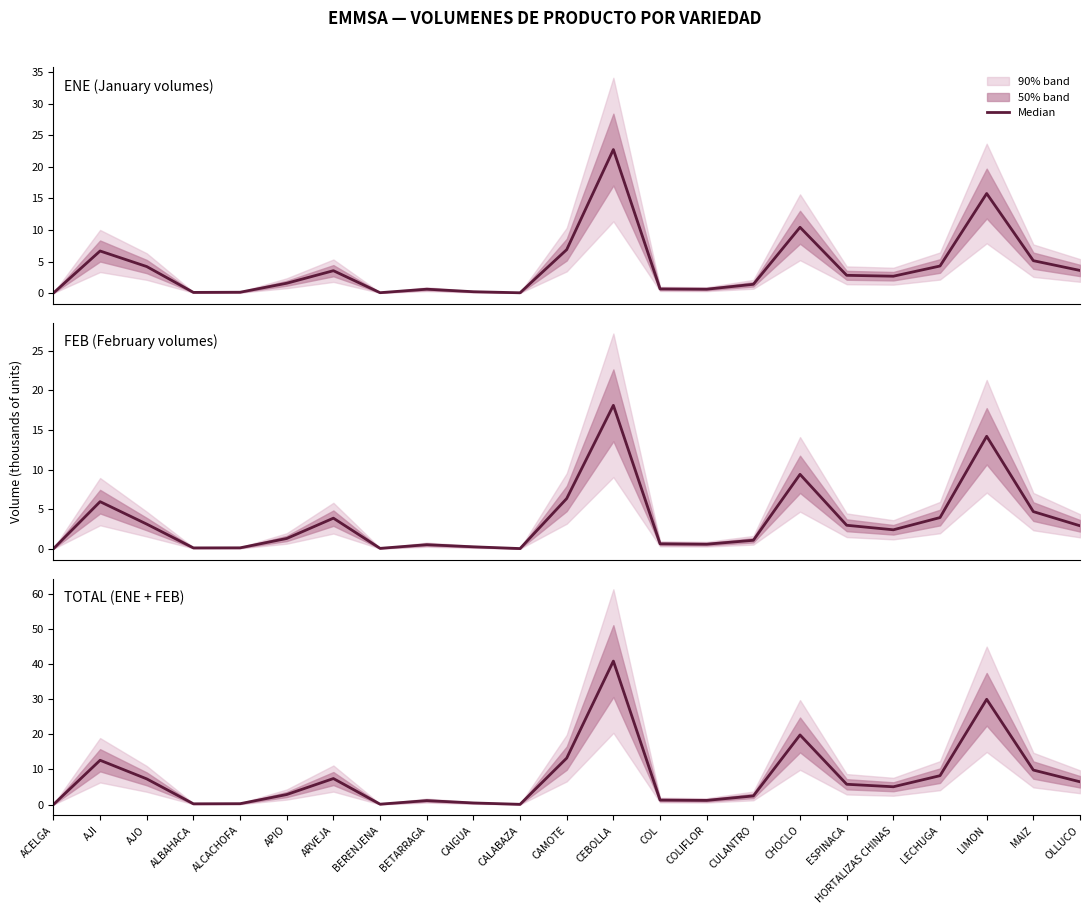

Is it true that ENE (January volumes) equals 0.2 at ALCACHOFA?

False